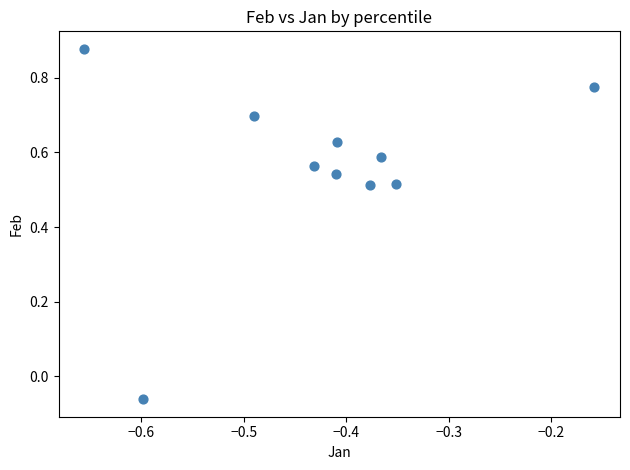

What is the average X value?

-0.4